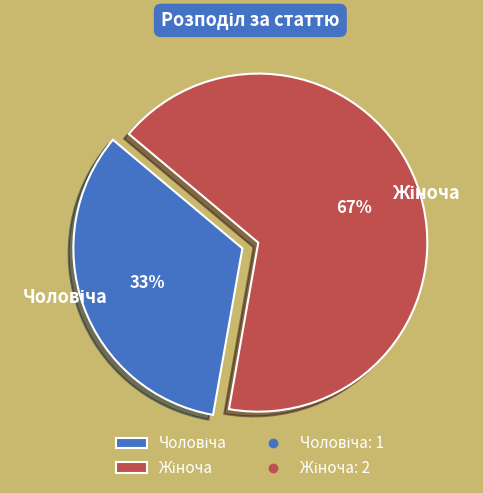

Is there a majority slice in this chart?

Yes